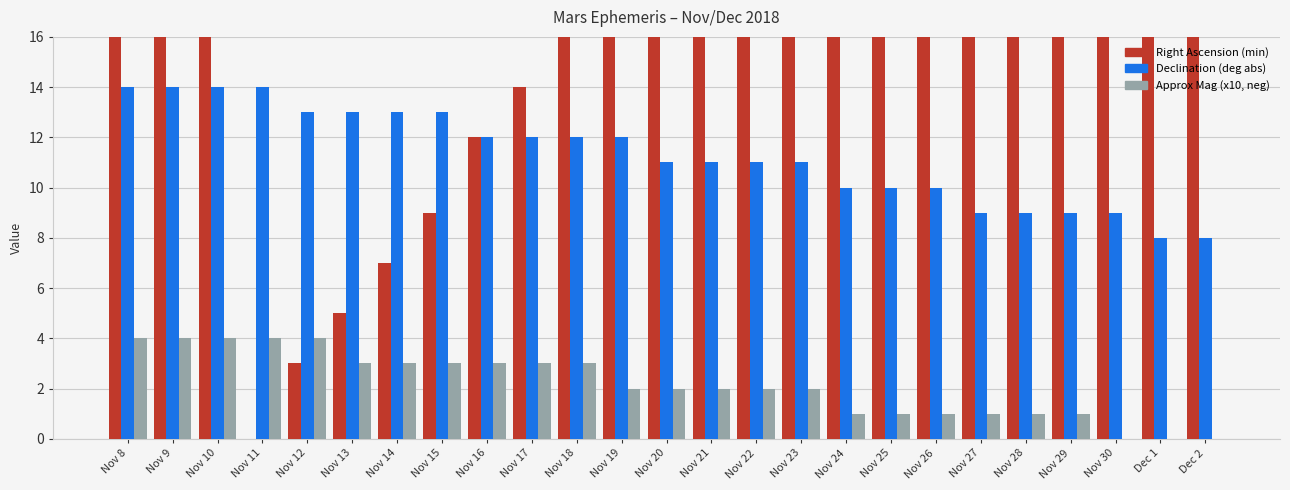

How many groups of bars are there?

25